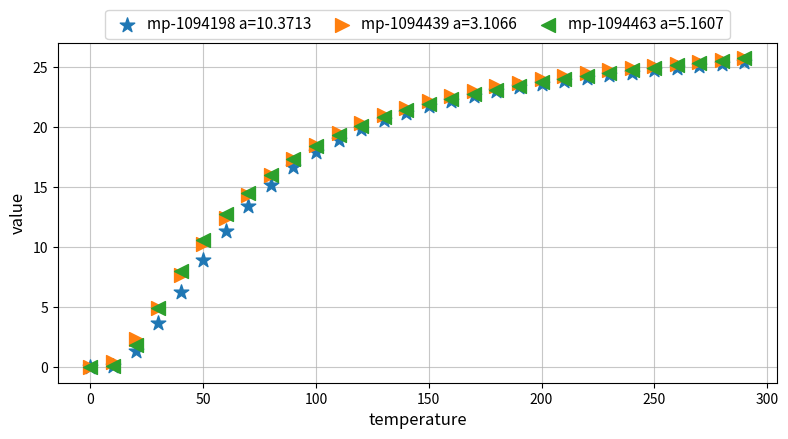

What are all the series names shown in the legend?

mp-1094198 a=10.3713, mp-1094439 a=3.1066, mp-1094463 a=5.1607